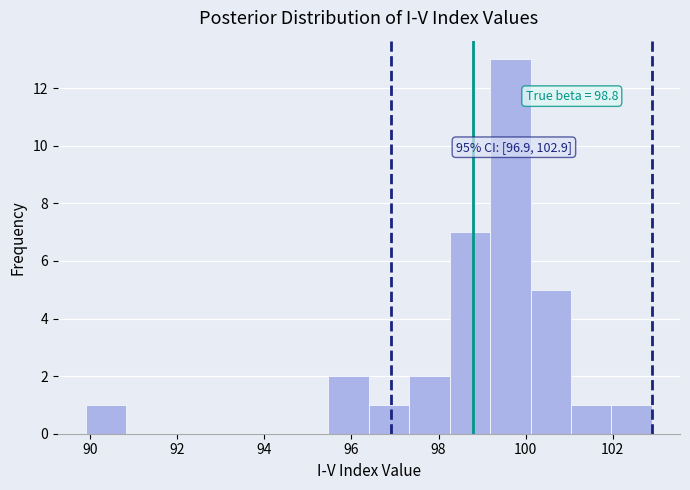

Which range on the x-axis has the tallest bar?

99.2 to 100.2